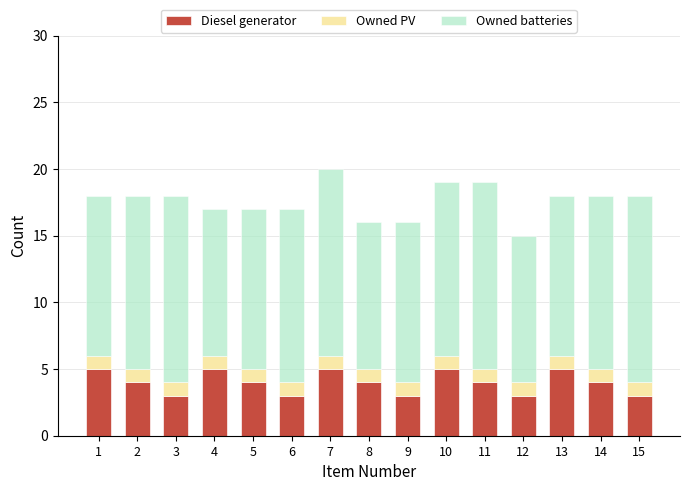

What is the average value of the Diesel generator series?

4